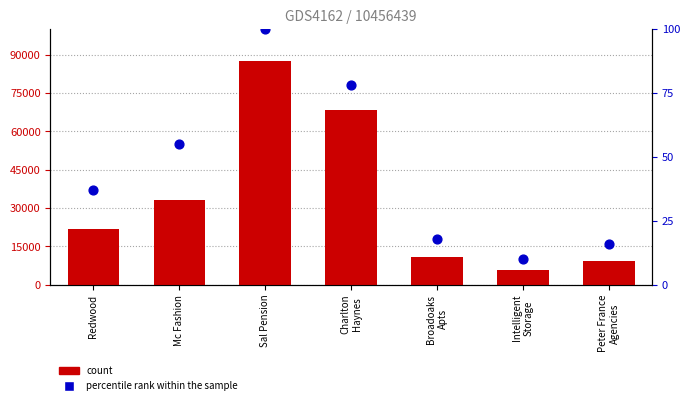

Is the value of percentile rank within the sample at Sal Pension greater than the value of count at Broadoaks
Apts?

No